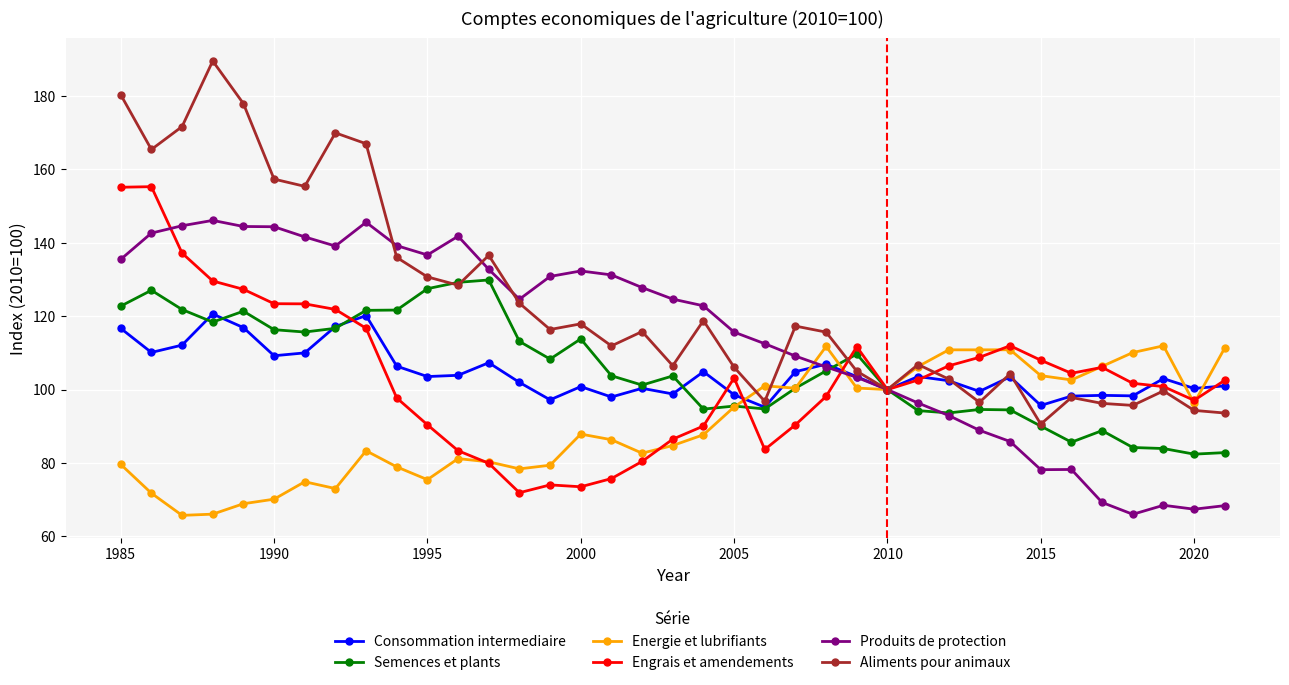

Which series has the largest total across all categories?

Aliments pour animaux